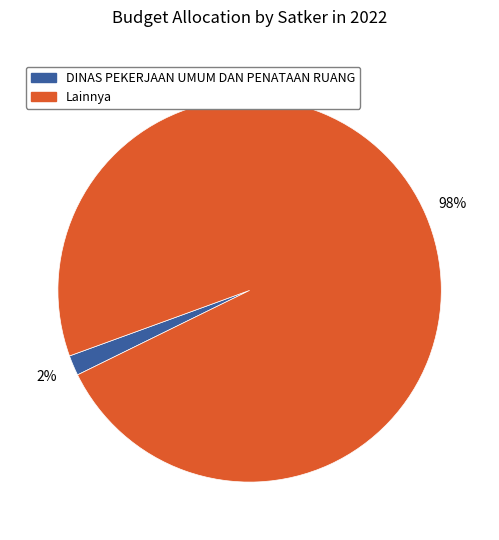

To the nearest percent, what is the average slice percentage?

50%